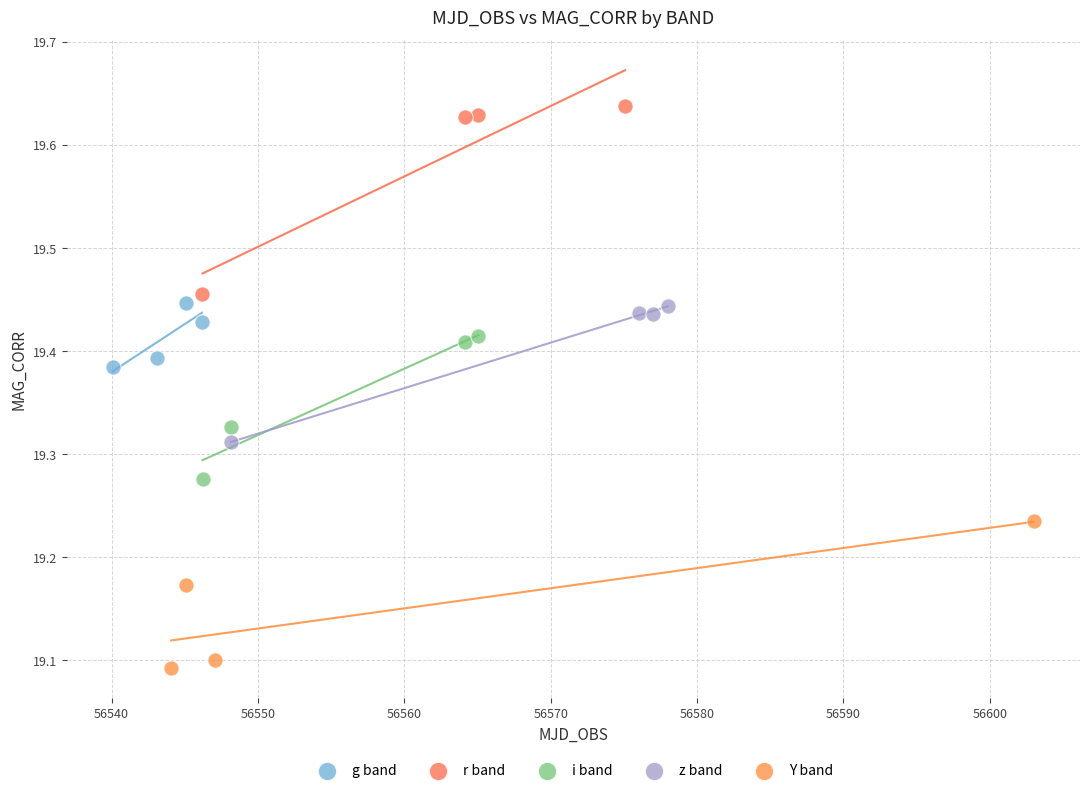

Which series has the largest Y range (max minus min)?

r band